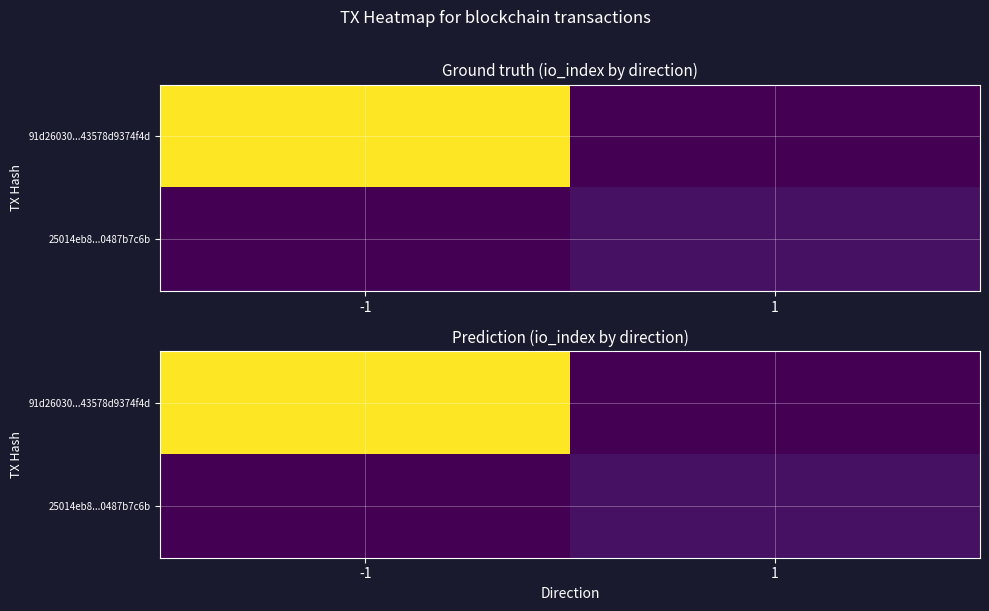

Which category has the lowest value in the 25014eb8...0487b7c6b series?

-1